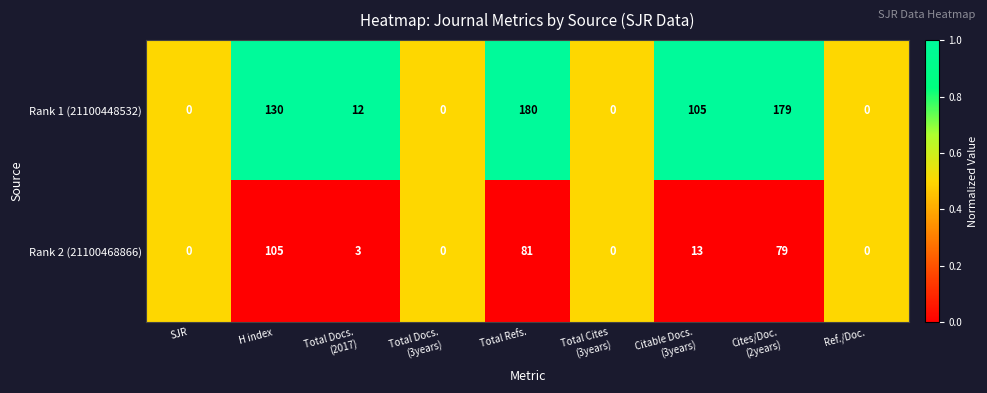

True or false: Rank 2 (21100468866) has a value of 105 at H index.

True